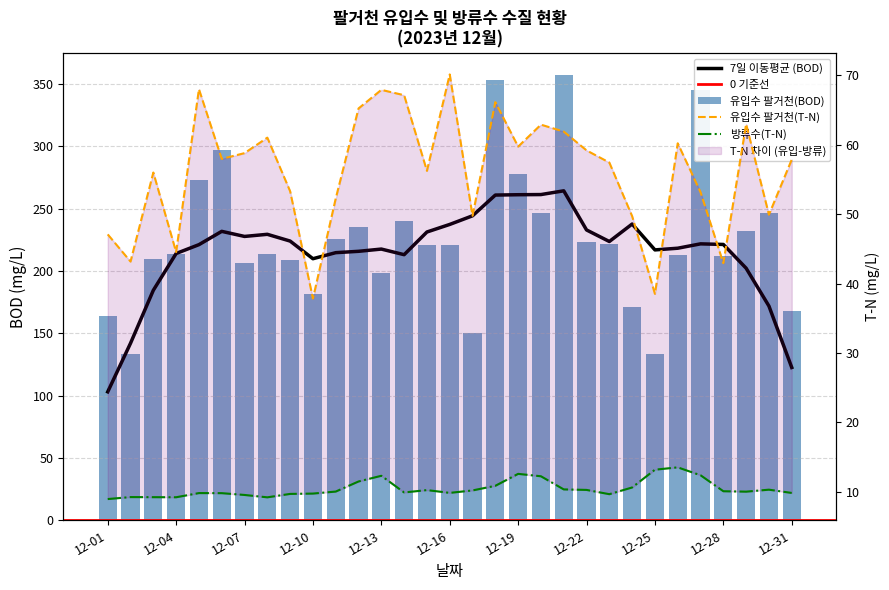

Is the value of 유입수 팔거천(BOD) at 12-25 greater than the value of 방류수(T-N) at 12-04?

Yes